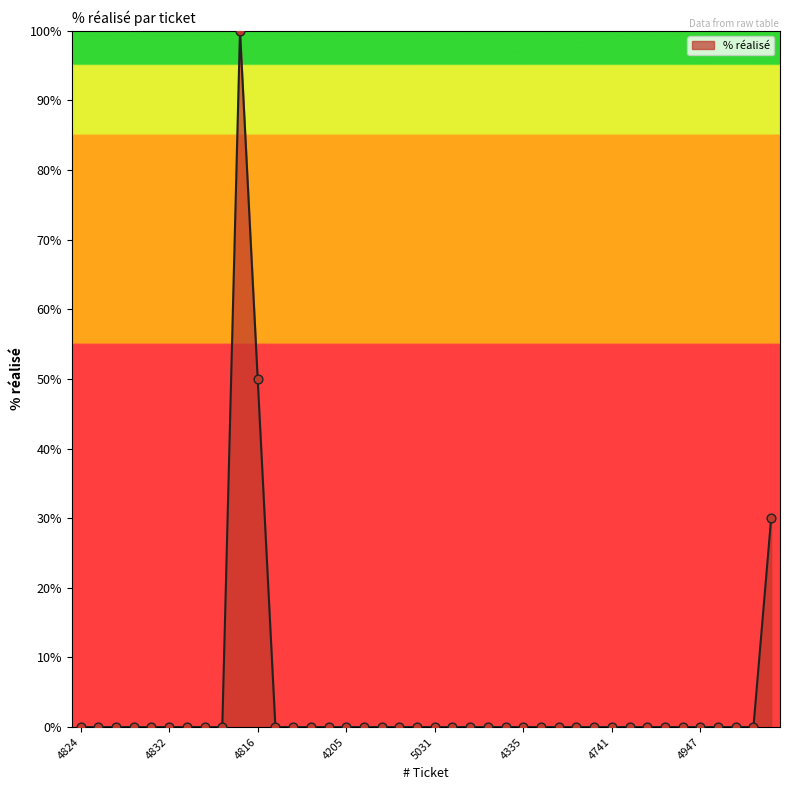

What is the difference between the maximum and minimum values?

100